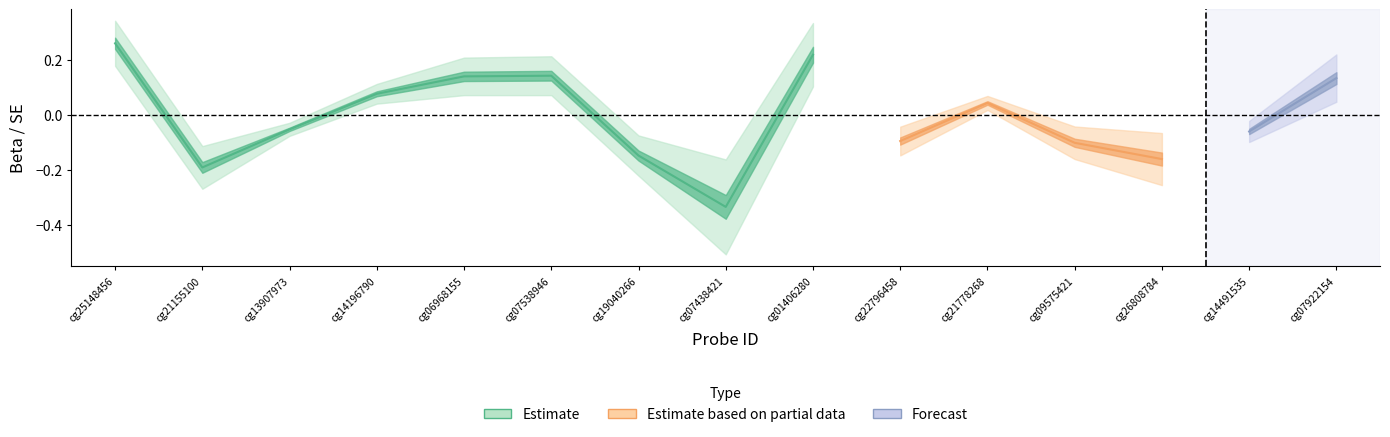

What is the approximate value of Beta at cg22796458?

-0.1